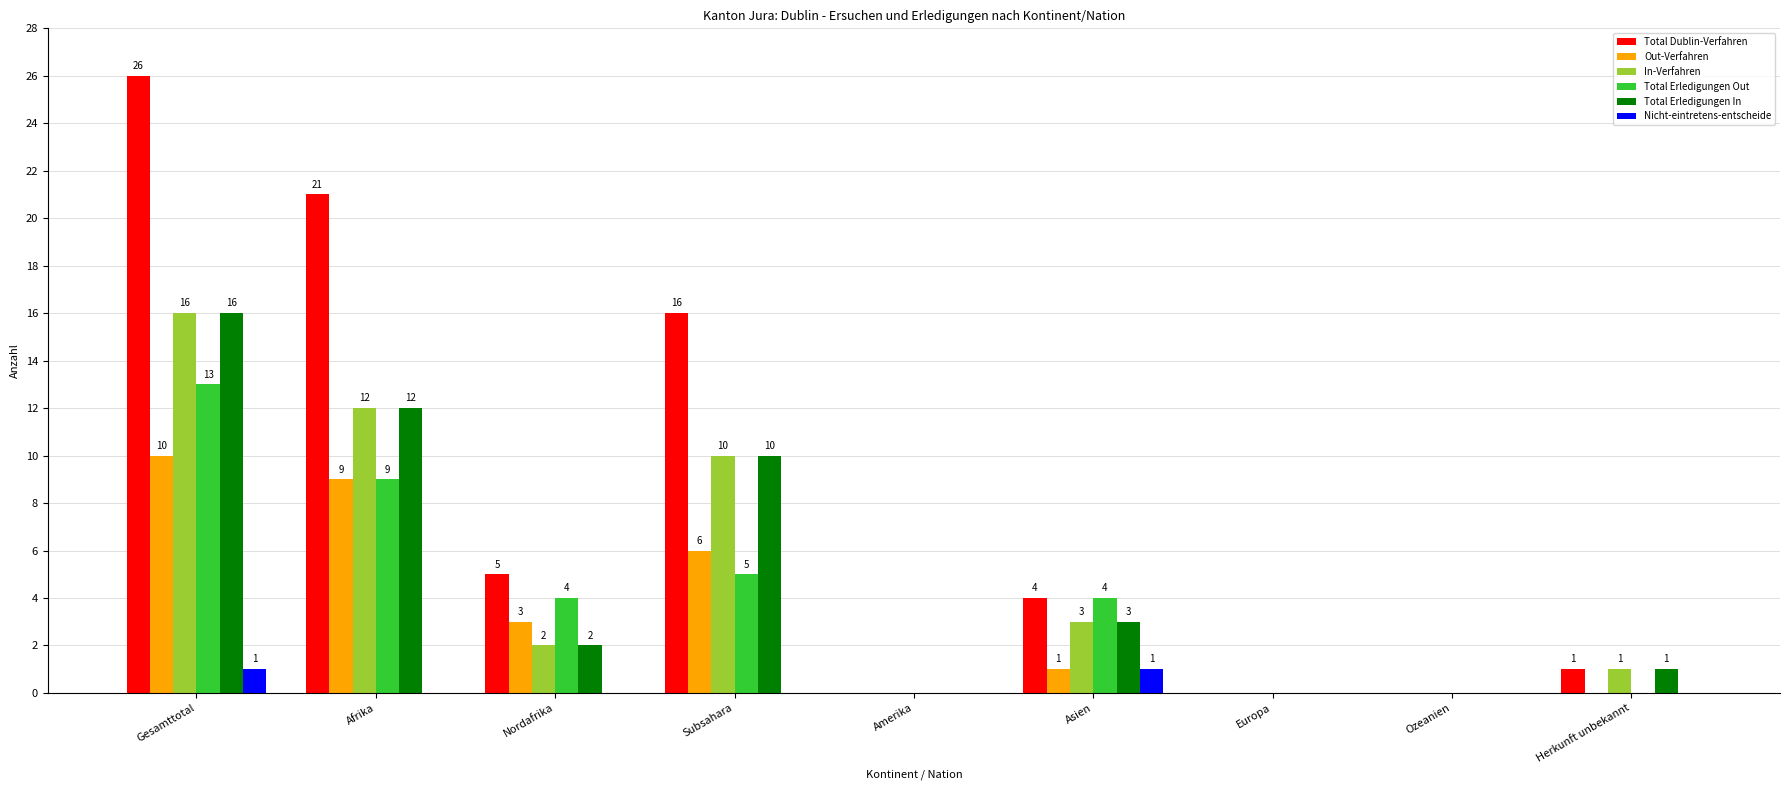

Which series has the largest total across all categories?

Total Dublin-Verfahren